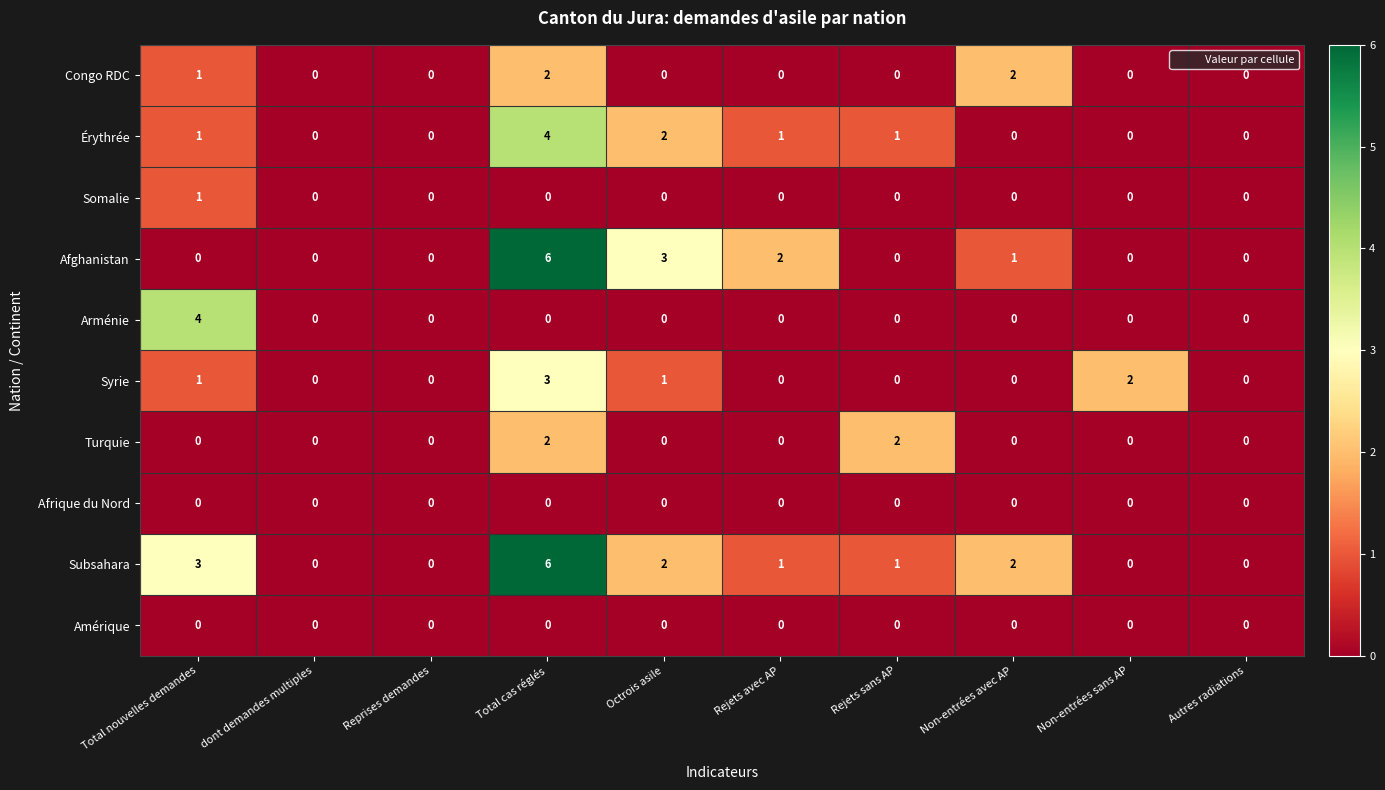

What is the total value across all series at Rejets sans AP?

4